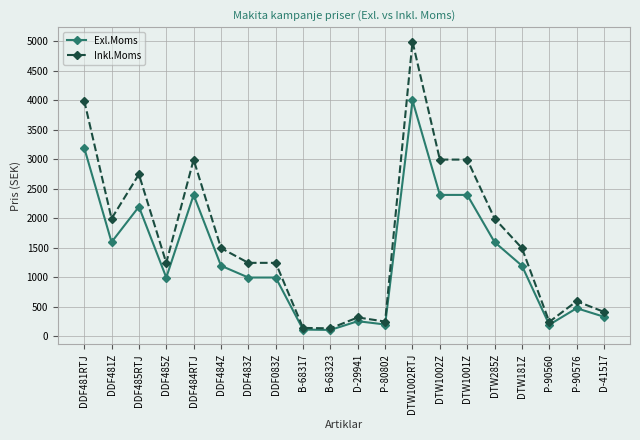

What is the maximum value shown in the chart?

4993.8